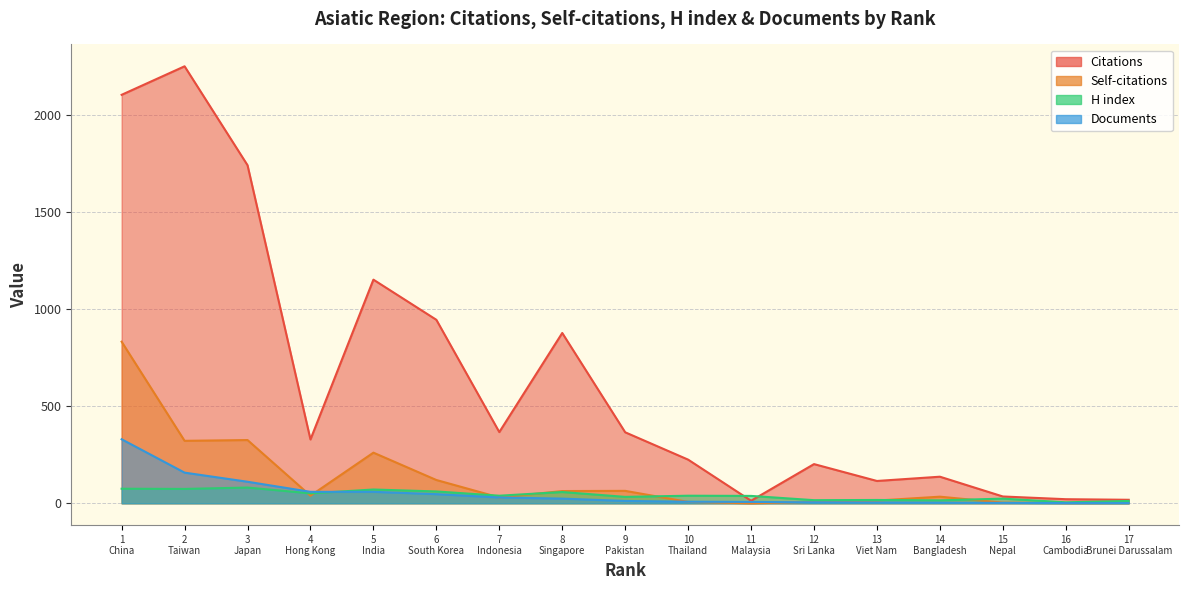

The value of Citations at 7 Indonesia is 488. True or false?

False